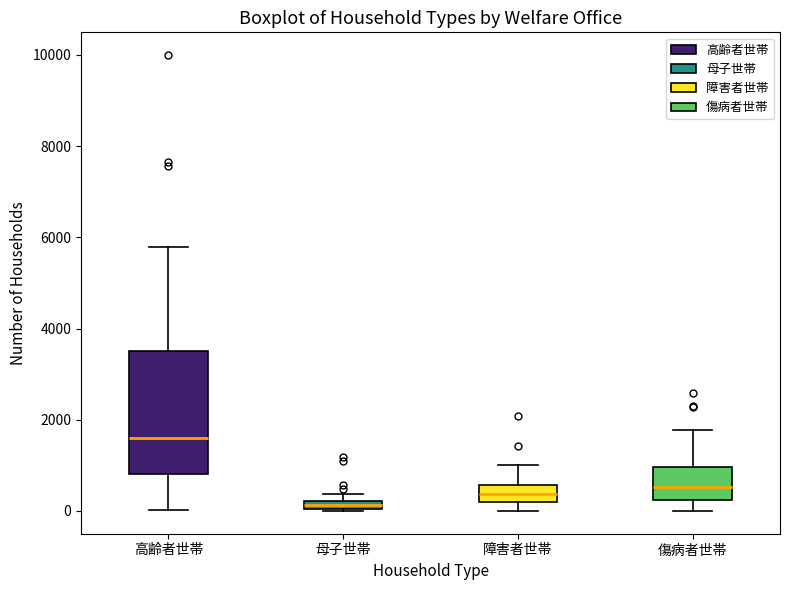

Where is the upper edge of the box for 母子世帯 on the y-axis? The values are not printed on the chart, so give them approximately, as read against the axis.

200